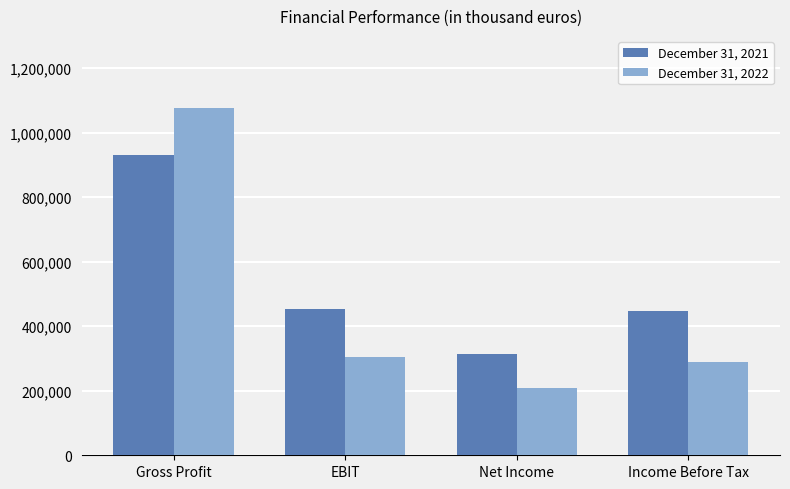

What is the lowest value of the December 31, 2021 series?

314195